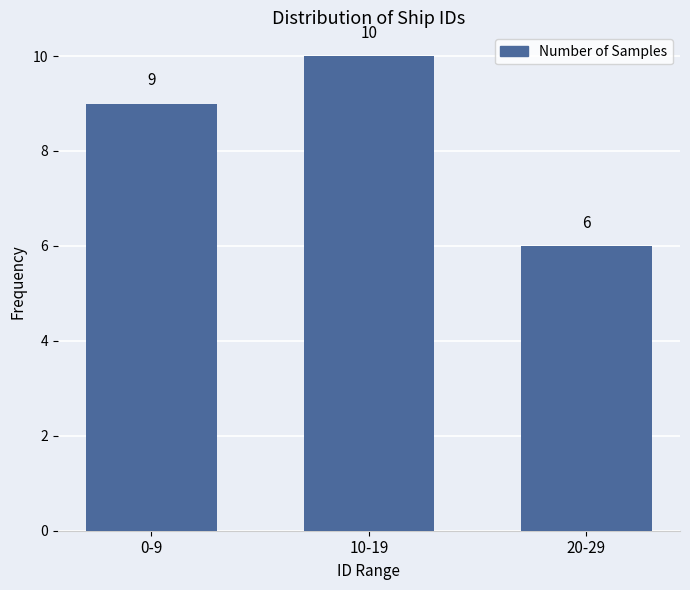

Reading left to right, what are all the values shown in this chart?

0-9=9	10-19=10	20-29=6